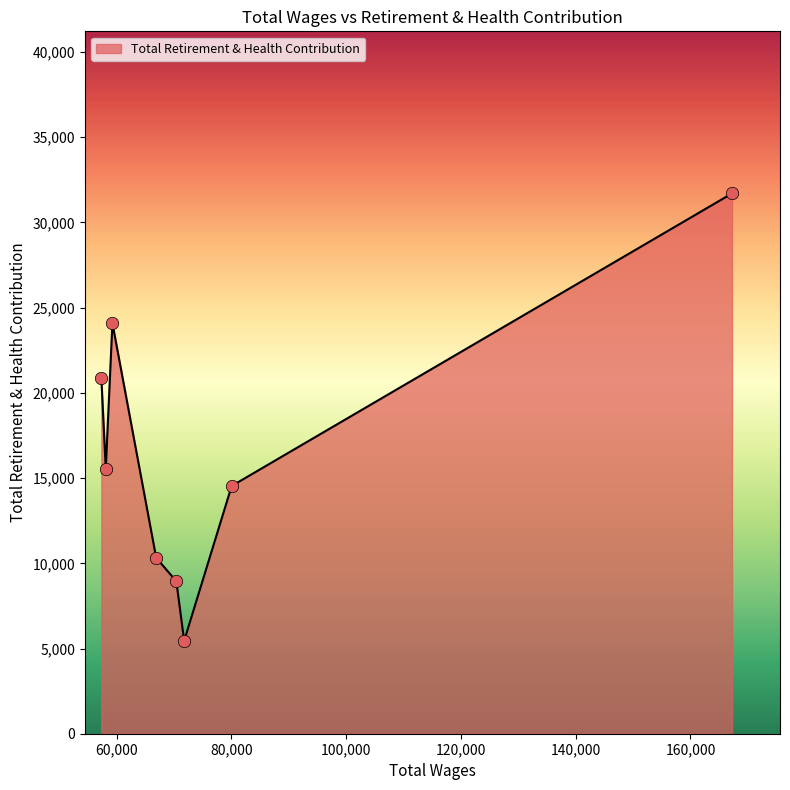

What is the difference between the second highest and second lowest values?

15145